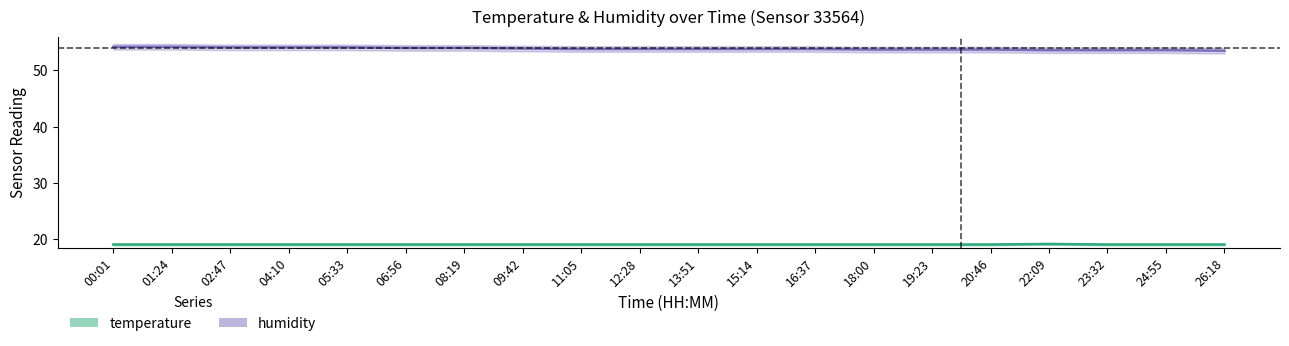

True or false: humidity and temperature intersect in this chart.

False